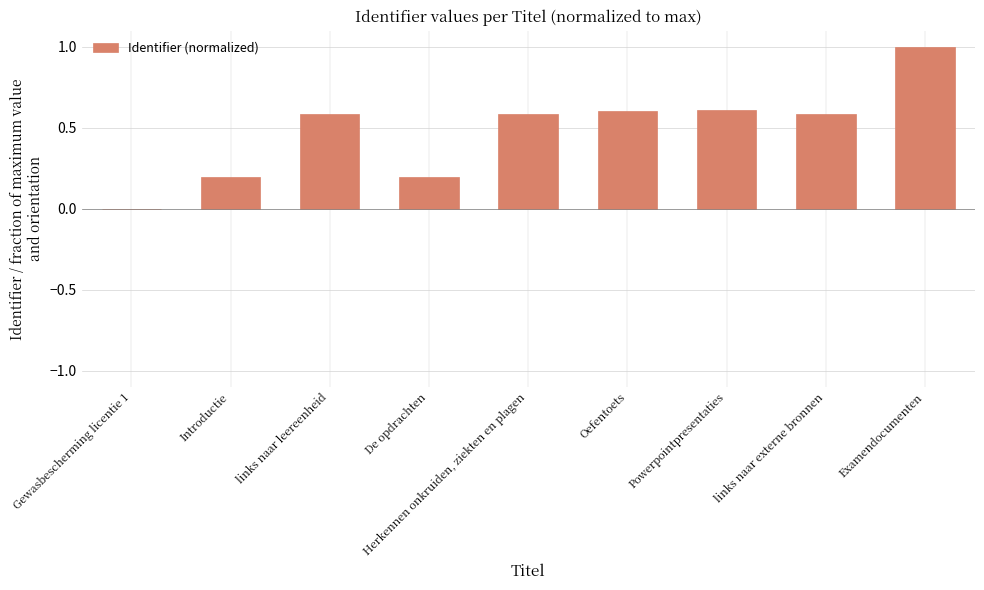

How many series are shown in this chart?

1